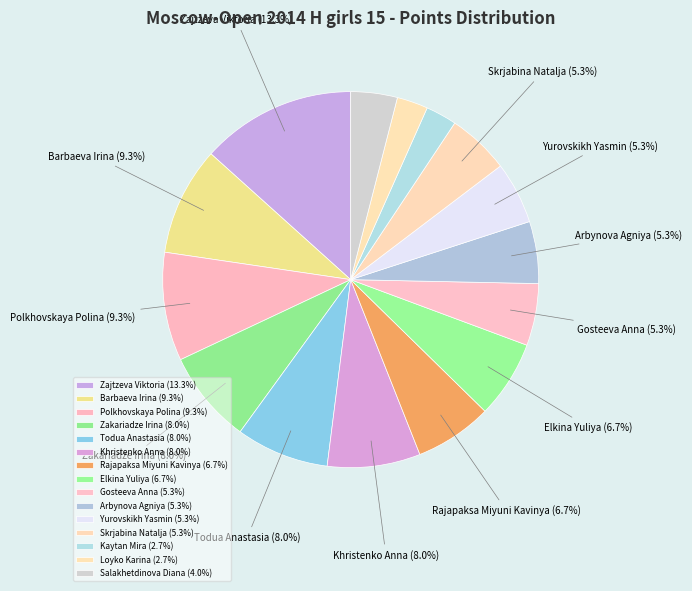

How many segments does this pie chart have?

15